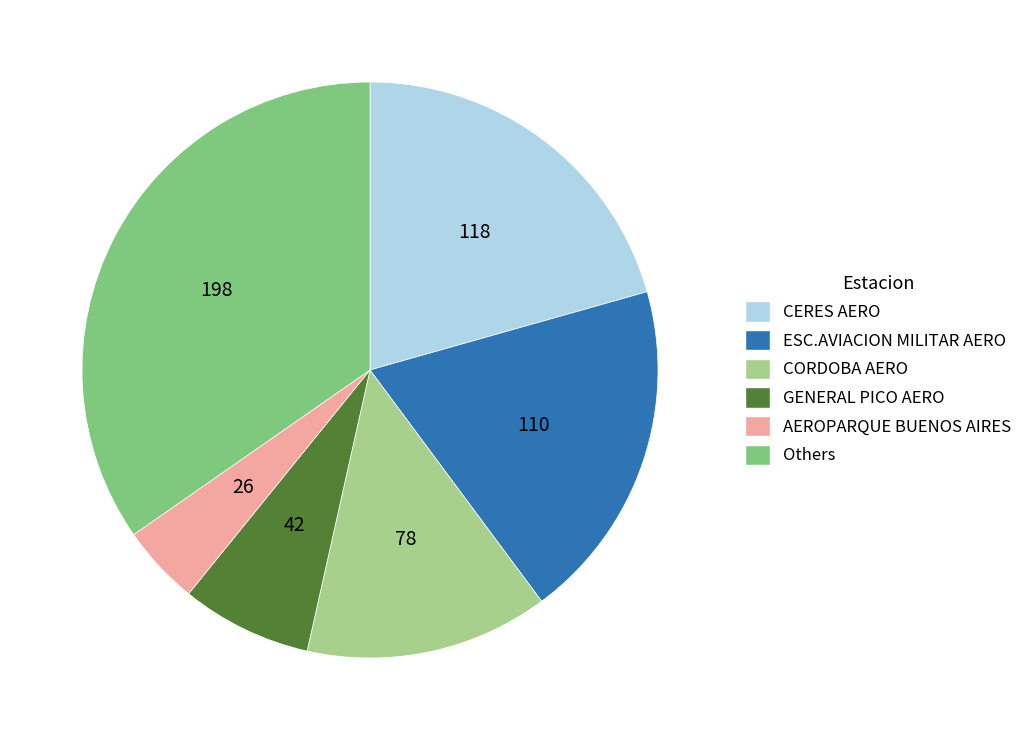

Is there a majority slice in this chart?

No